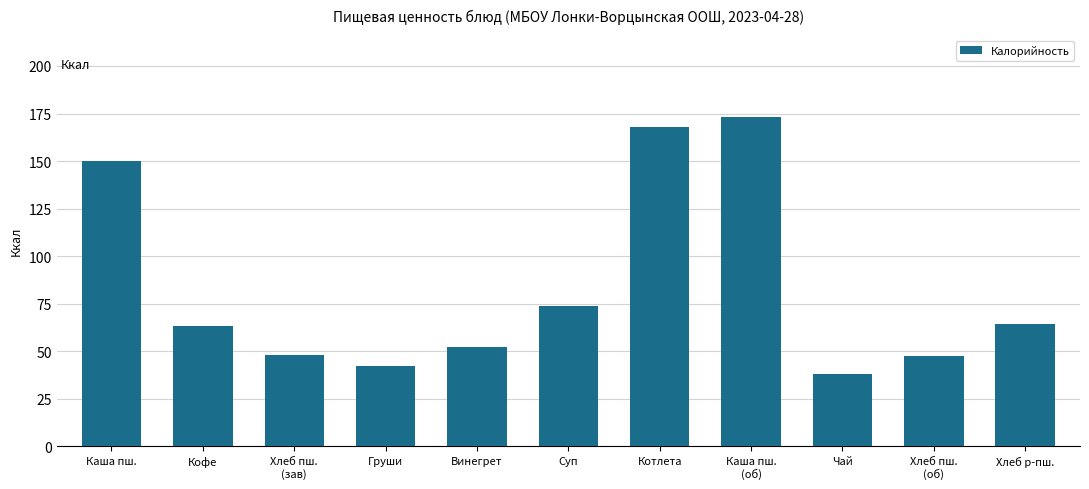

True or false: the data shows 91.2 at Хлеб р-пш..

False